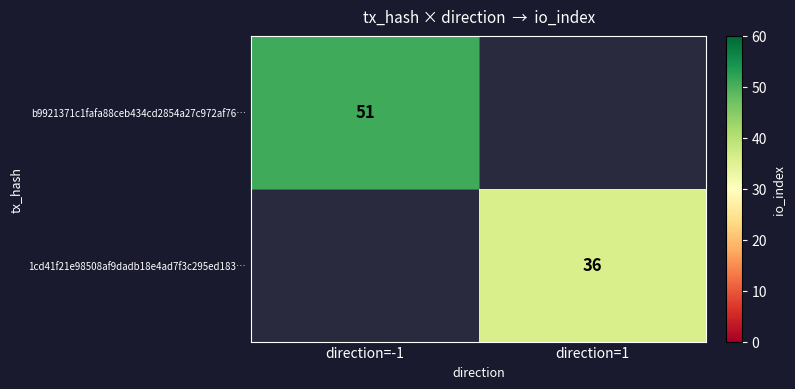

Is it true that 1cd41f21e98508af9dadb18e4ad7f3c295ed183… equals 64 at direction=1?

False